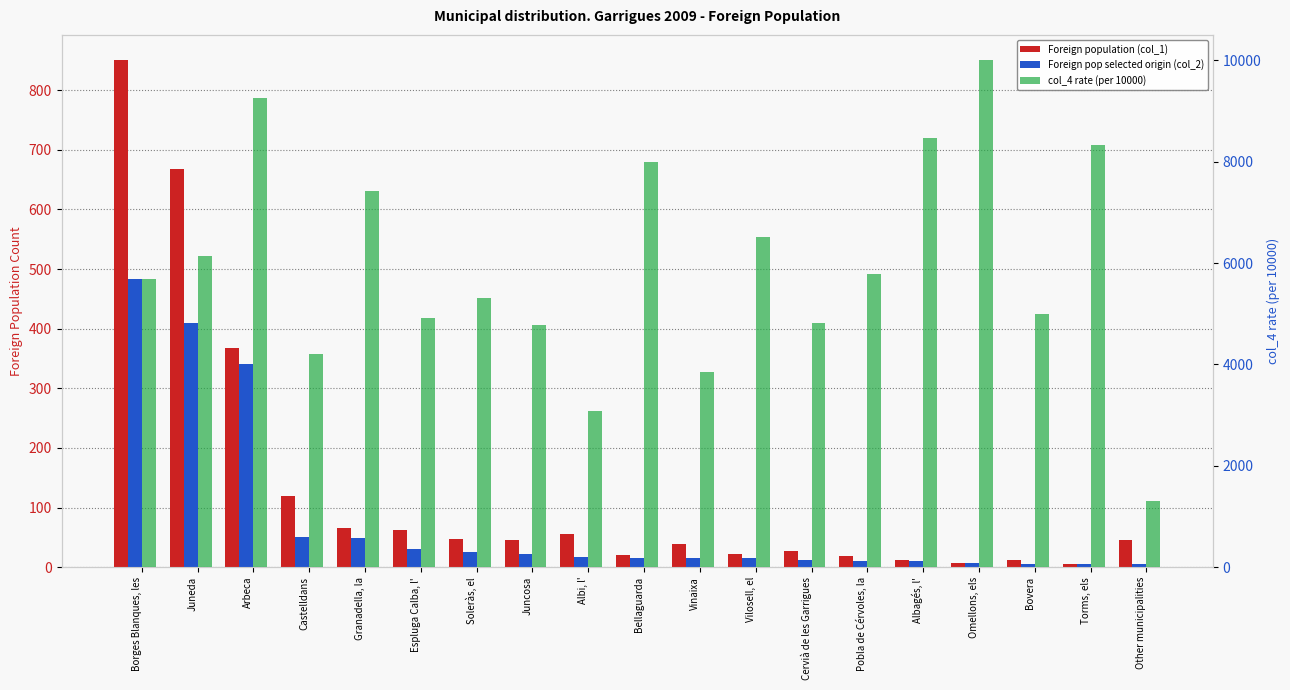

How many bars are there in each group?

3